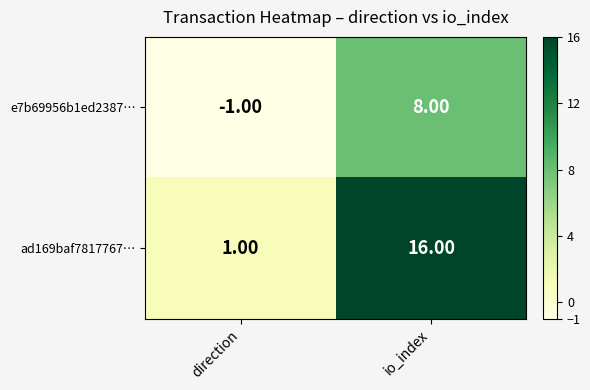

Rank the series by their average value, from highest to lowest.

ad169baf7817767…, e7b69956b1ed2387…